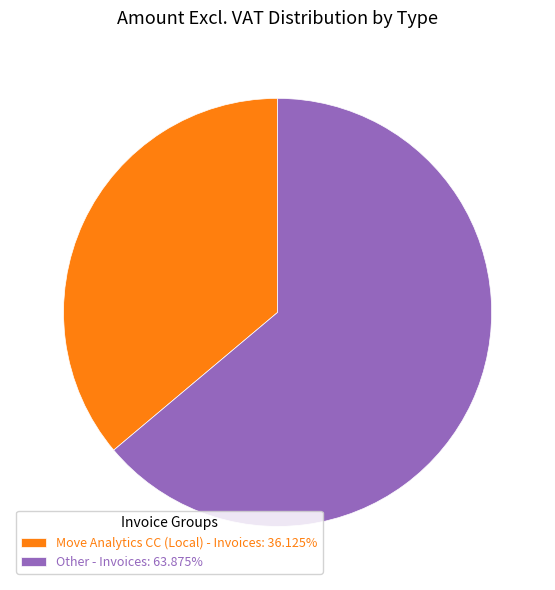

Does Move Analytics CC (Local) - Invoices: 36.125% account for over 50% of the chart?

No